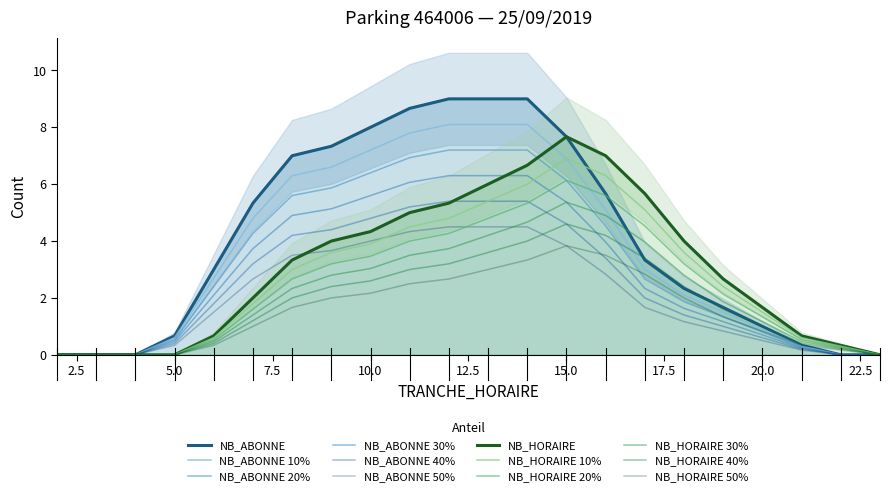

What value does the NB_HORAIRE series have at 21?

0.5